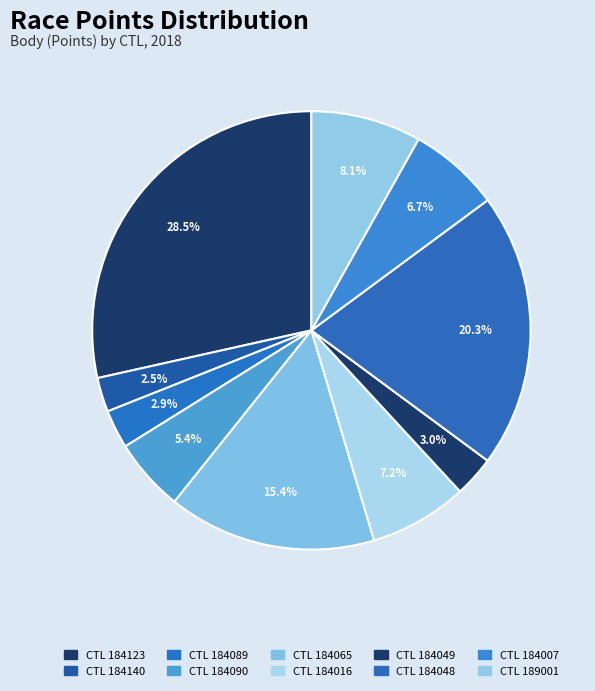

How many segments does this pie chart have?

10